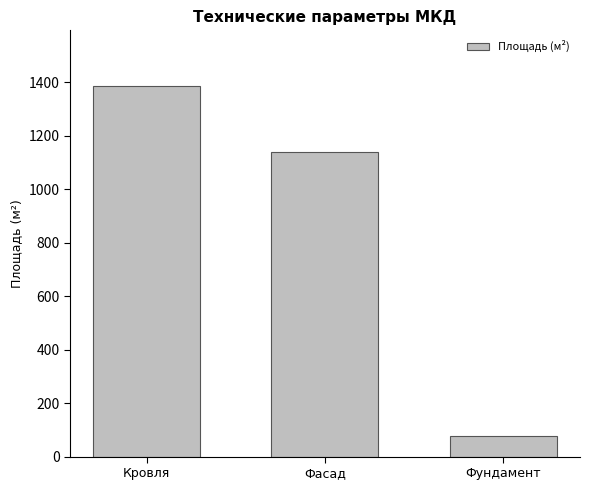

What is the average value?

866.7